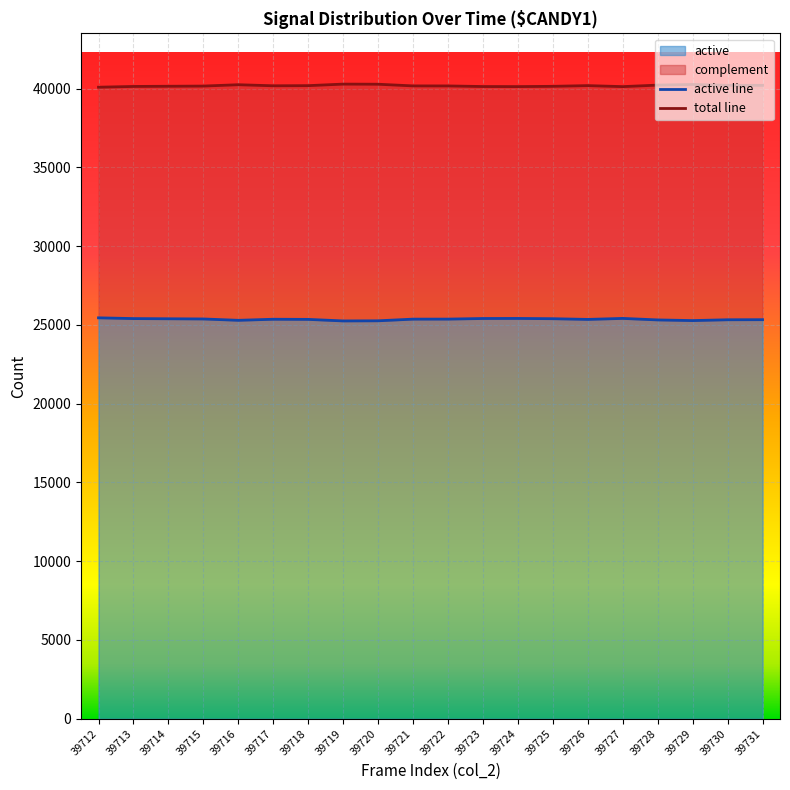

What is the approximate value of col_515 at 39713, to the nearest 50?

25400